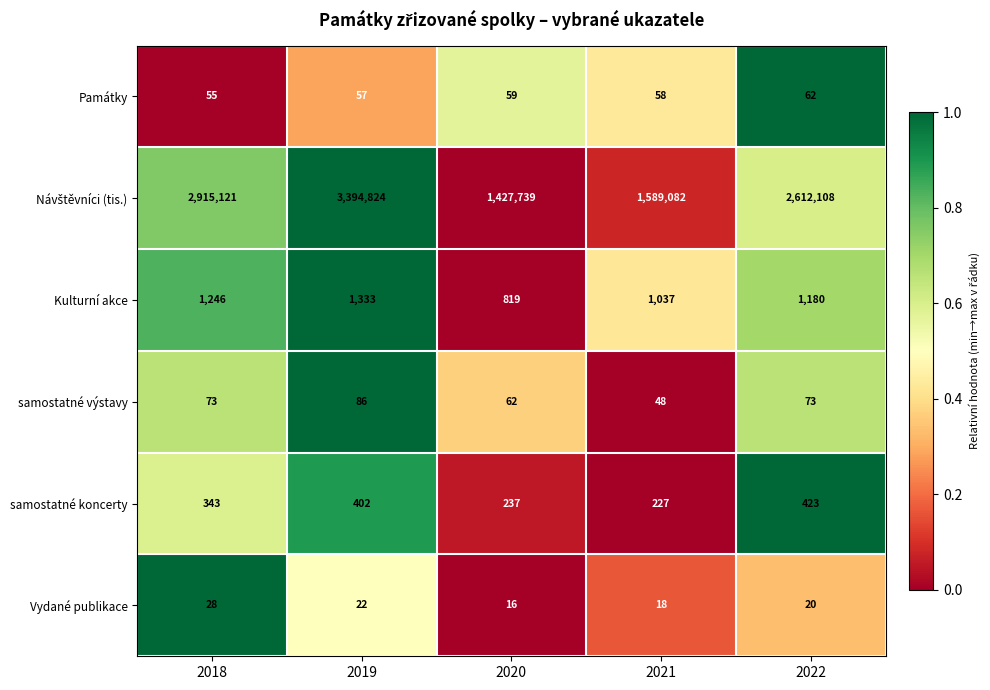

What is the difference between the maximum and minimum values in the samostatné koncerty series?

196